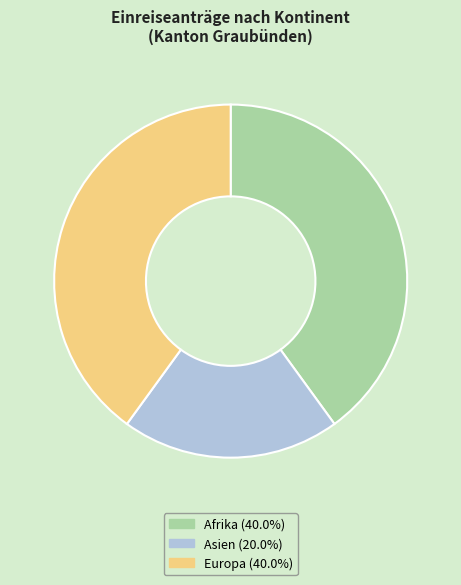

Combined, do Asien (20.0%) and Europa (40.0%) account for over 50%?

Yes